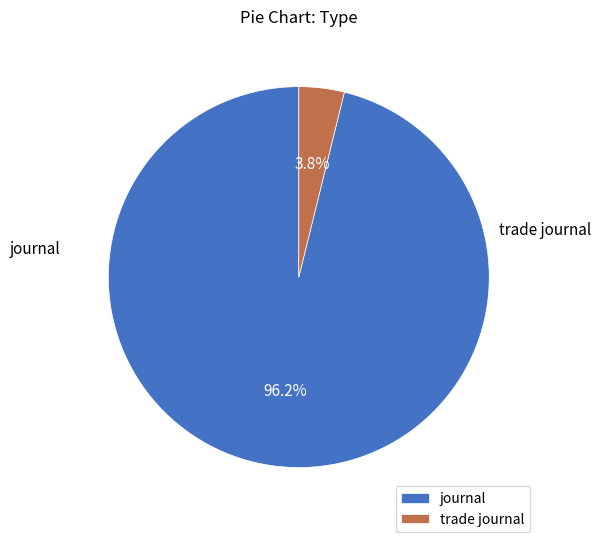

What percentage is NOT represented by trade journal?

96.2%